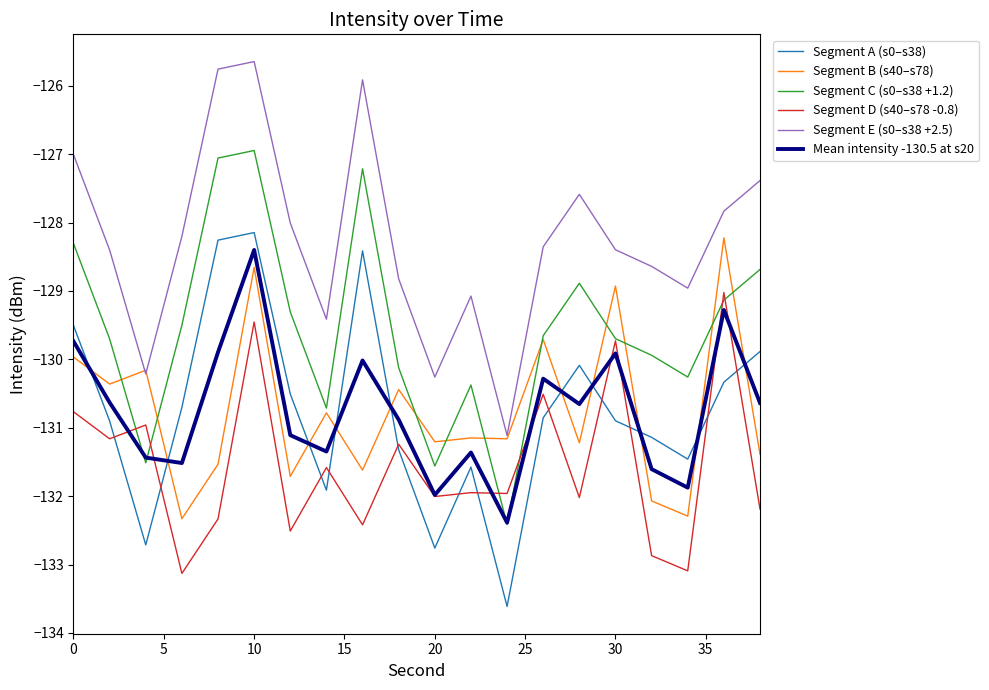

True or false: Segment C (s0–s38 +1.2) and Mean intensity -130.5 at s20 intersect in this chart.

True